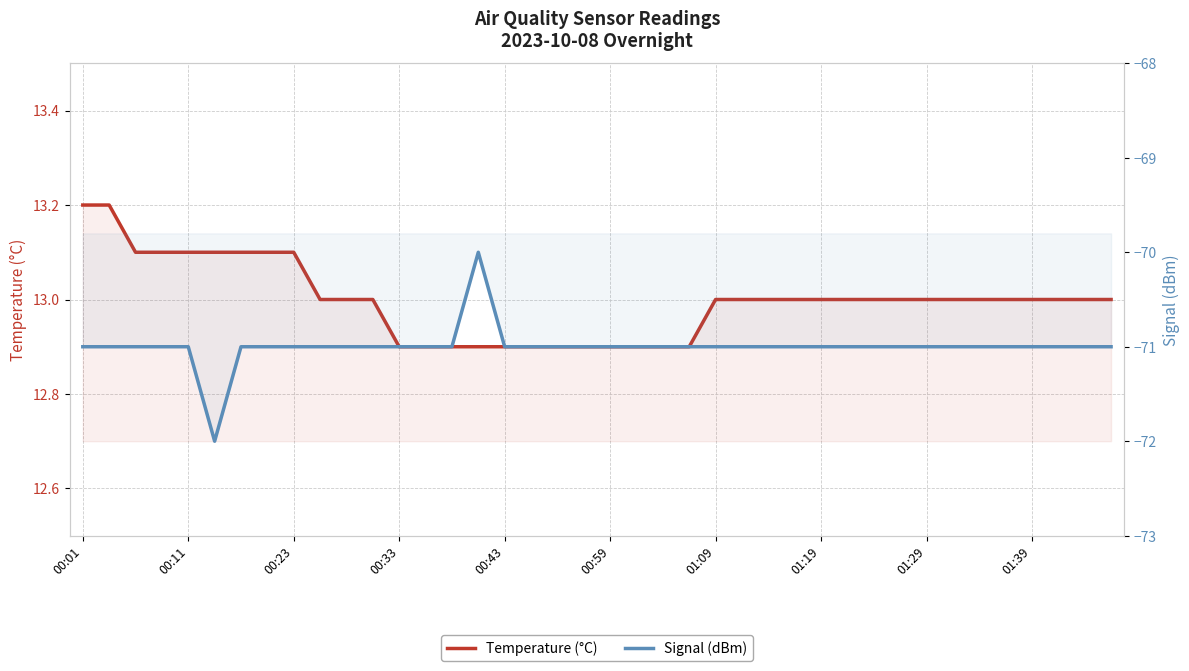

Does the chart display data point markers on the line(s)?

No